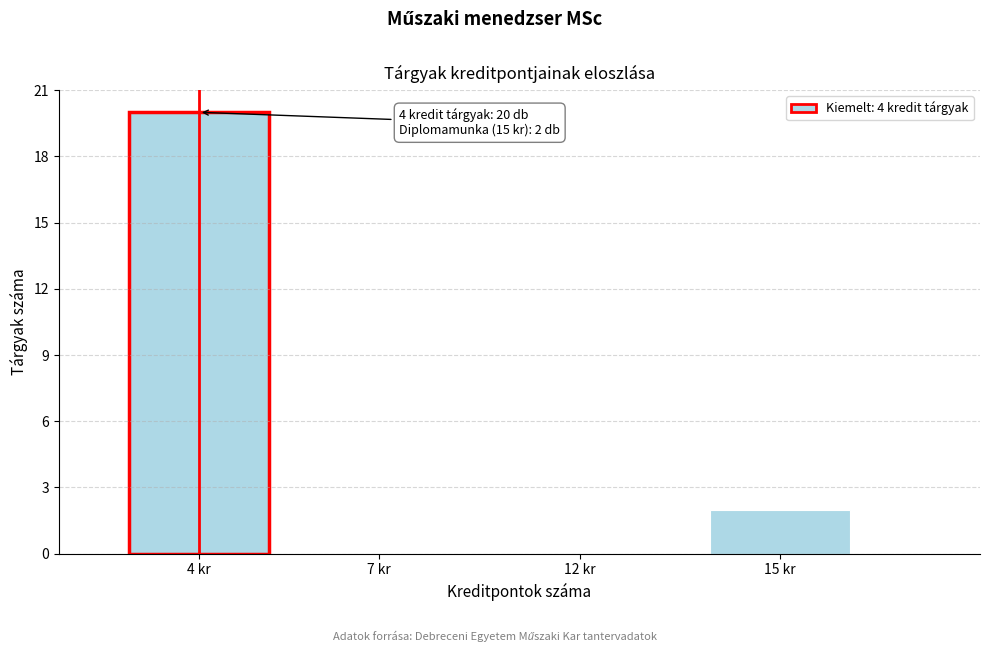

Reading left to right, transcribe all the data shown in this chart.

4 kr=20	7 kr=0	12 kr=0	15 kr=2